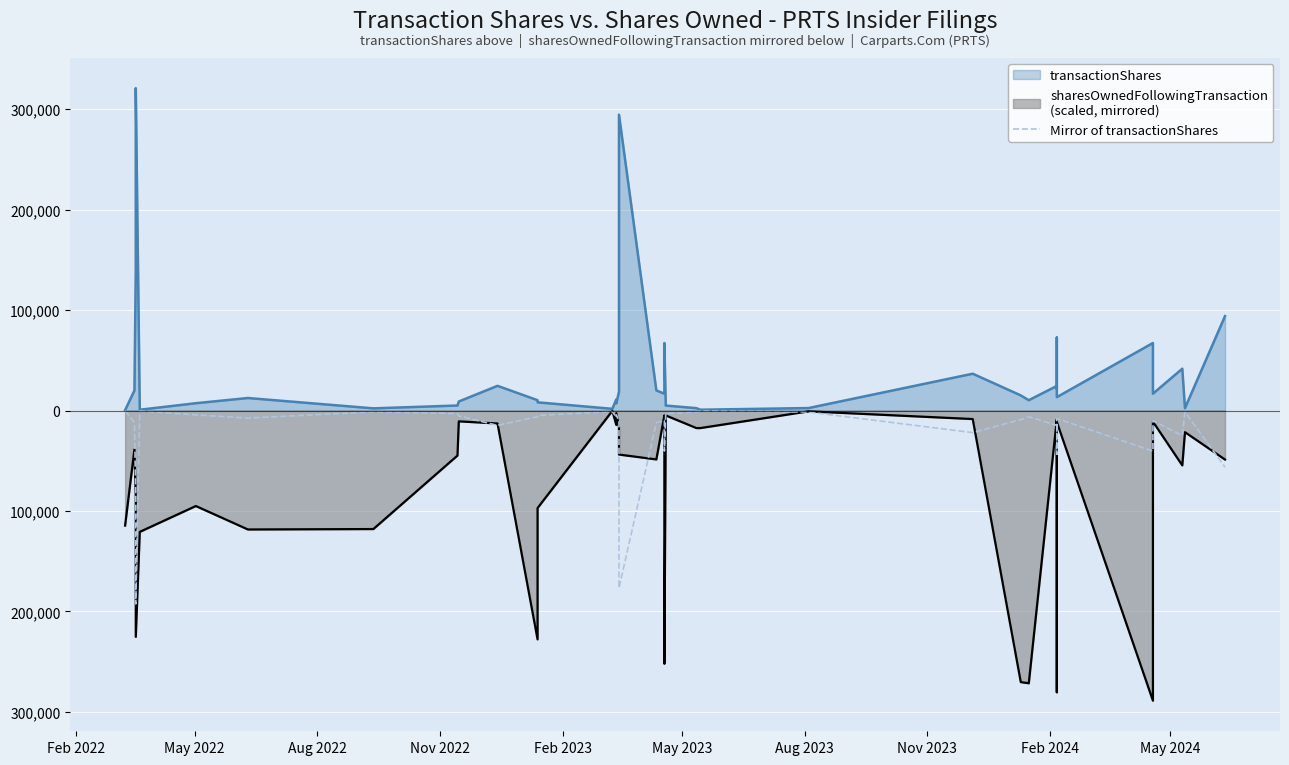

Which category has the highest value across all series?

Feb 2022